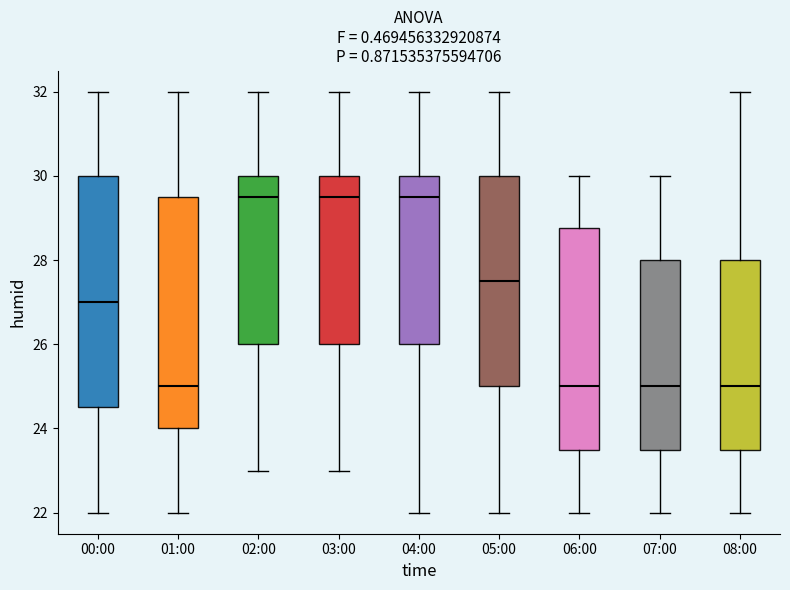

Where does the median line of the box for 00:00 sit on the y-axis? The values are not printed on the chart, so give them approximately, as read against the axis.

27.0